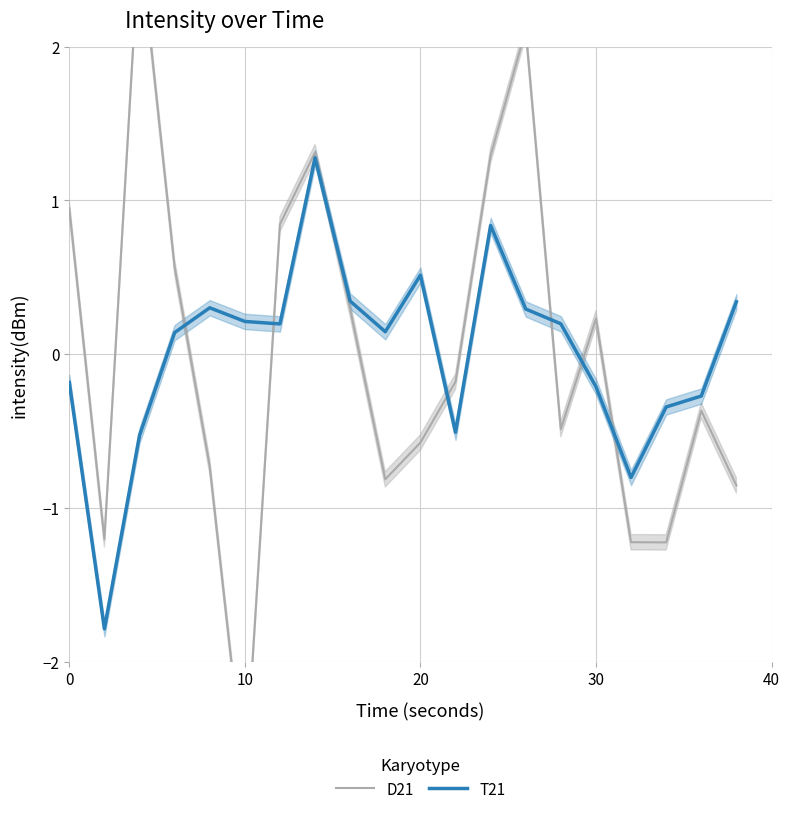

How many values in the T21 series are below 0?

8